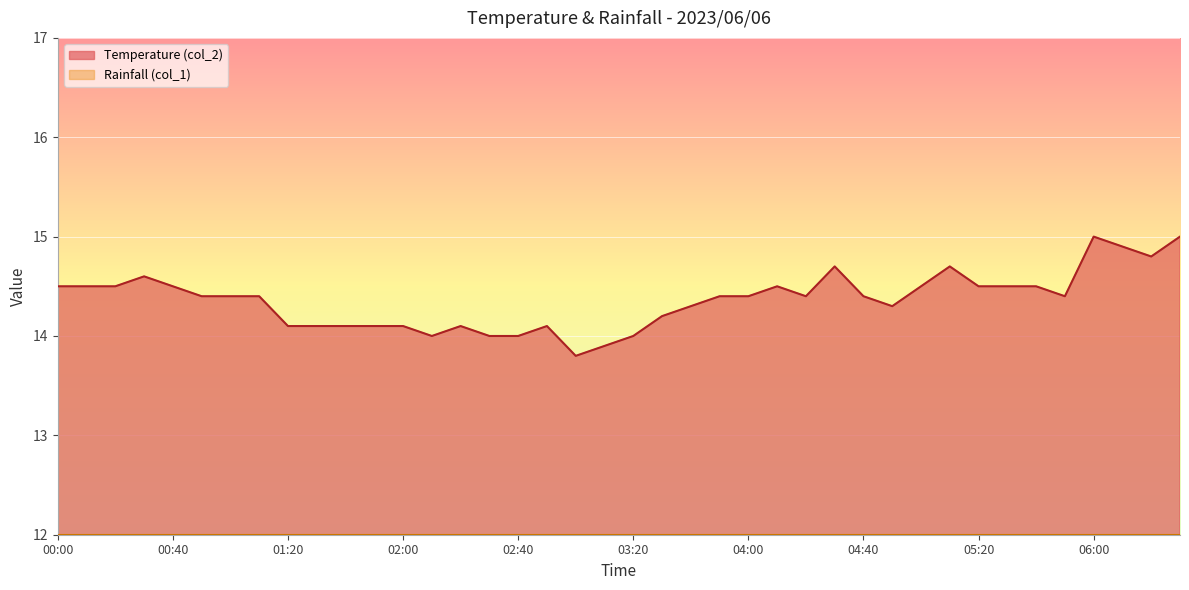

List the labels in order of value, smallest first.

03:00, 03:10, 02:10, 02:30, 02:40, 03:20, 01:20, 01:30, 01:40, 01:50, 02:00, 02:20, 02:50, 03:30, 03:40, 04:50, 00:50, 01:00, 01:10, 03:50, 04:00, 04:20, 04:40, 05:50, 00:00, 00:10, 00:20, 00:40, 04:10, 05:00, 05:20, 05:30, 05:40, 00:30, 04:30, 05:10, 06:20, 06:10, 06:00, 06:30